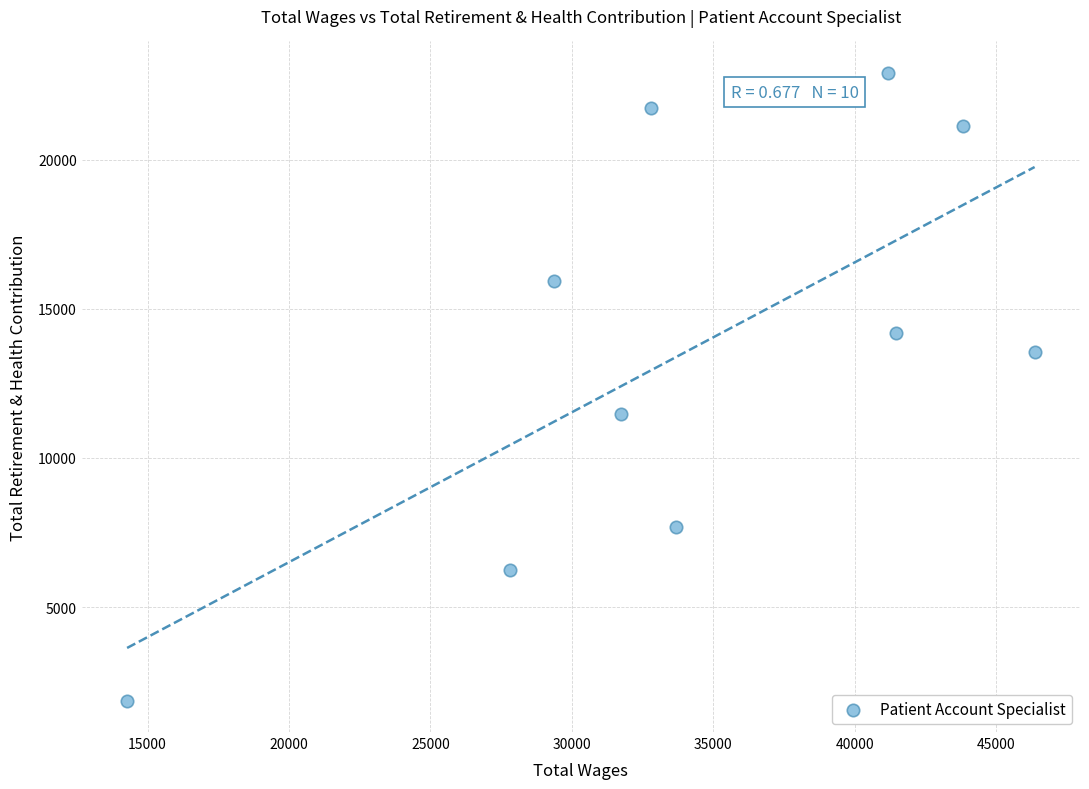

What is the average X value?

34254